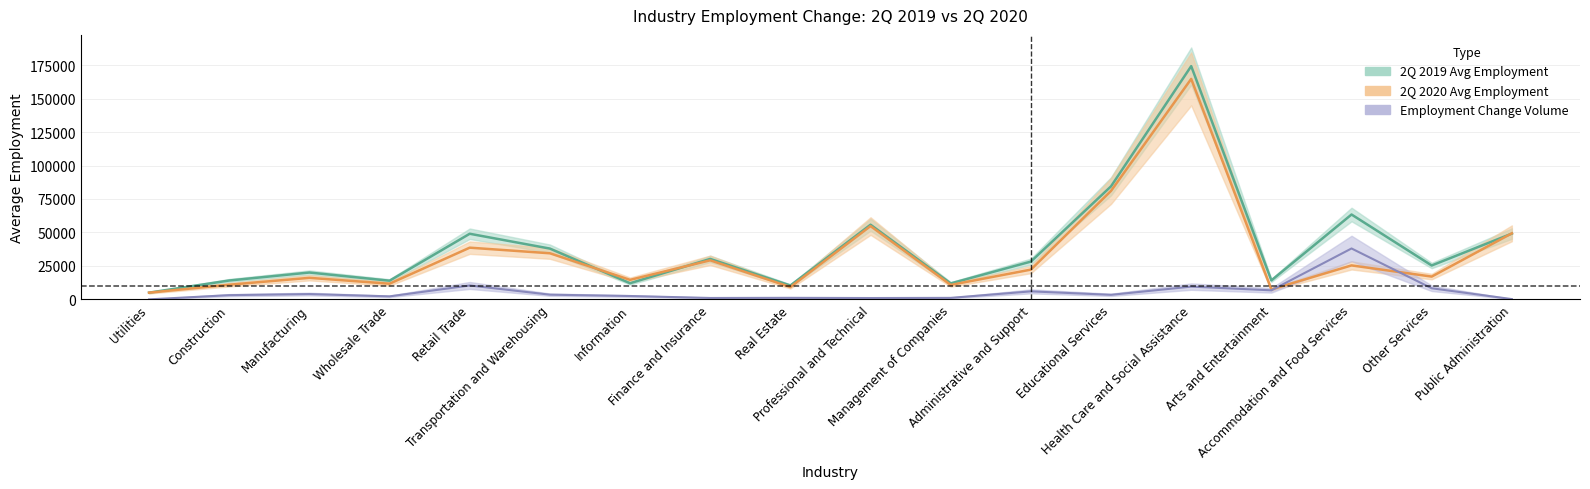

Does the chart display data point markers on the line(s)?

No